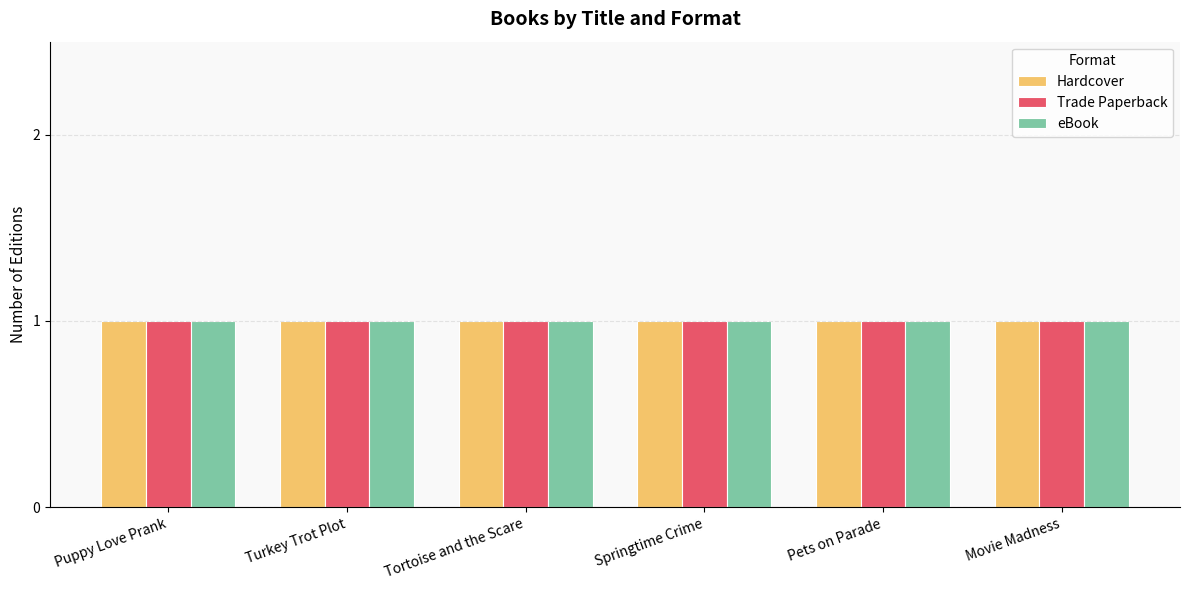

The value of eBook at Turkey Trot Plot is 50469759. True or false?

False